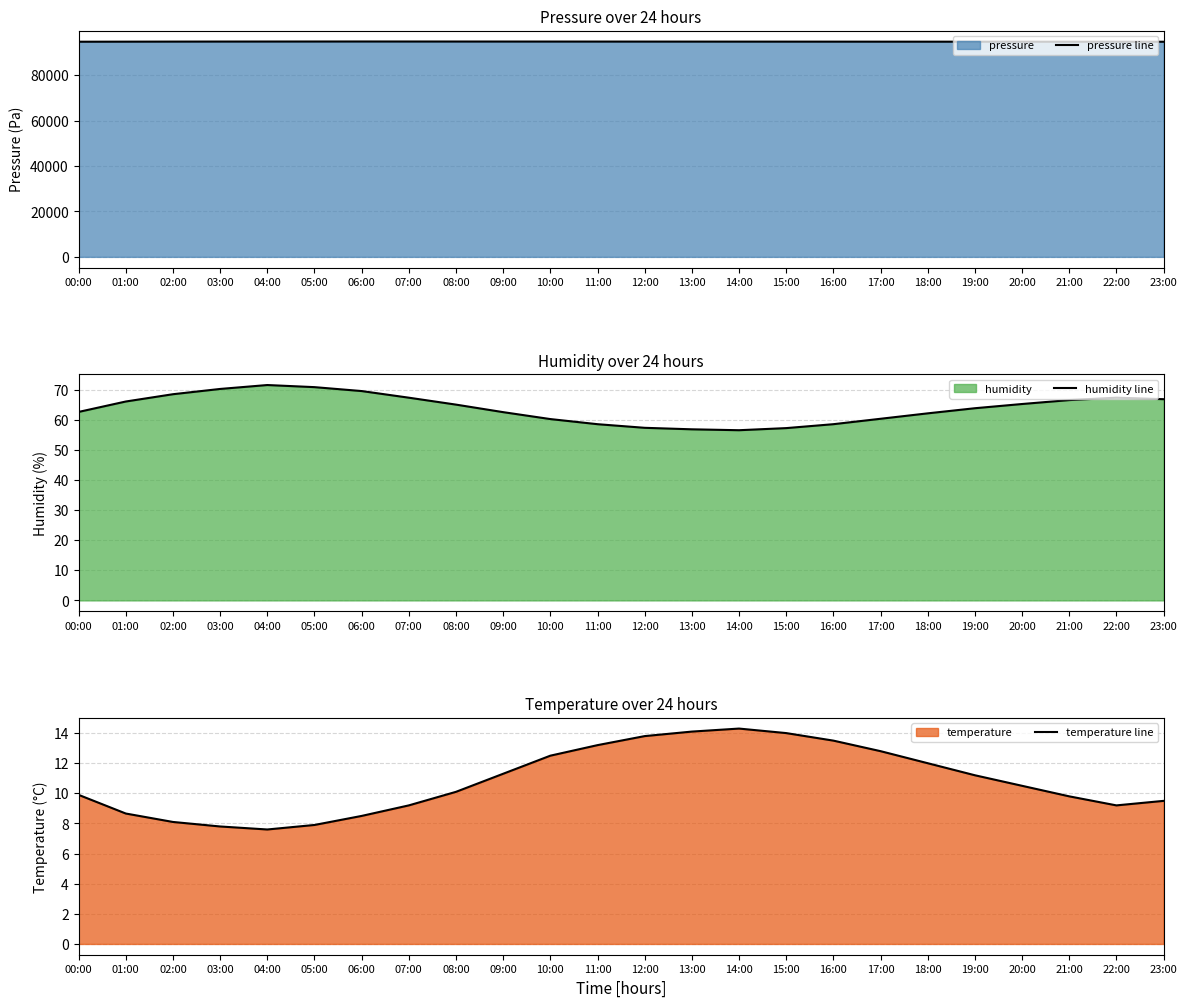

At which category is the sum across all series the highest?

06:00